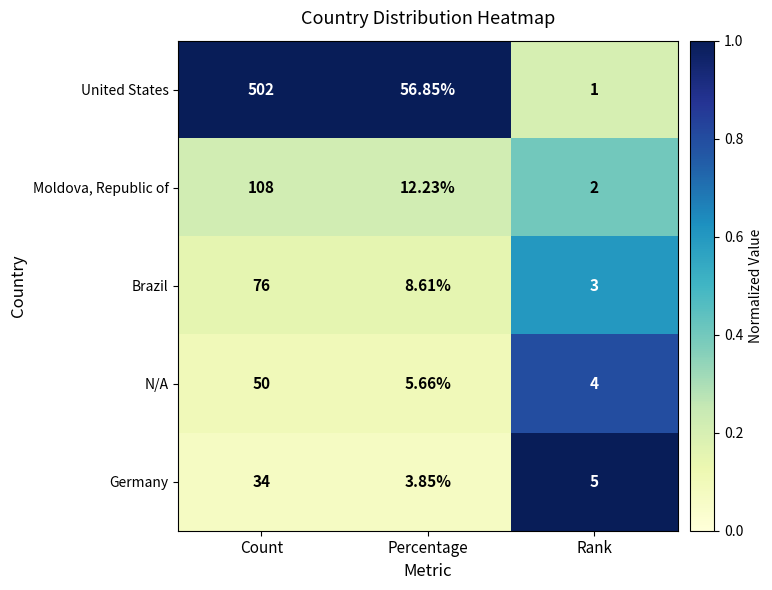

Which series has the largest range (max minus min)?

United States